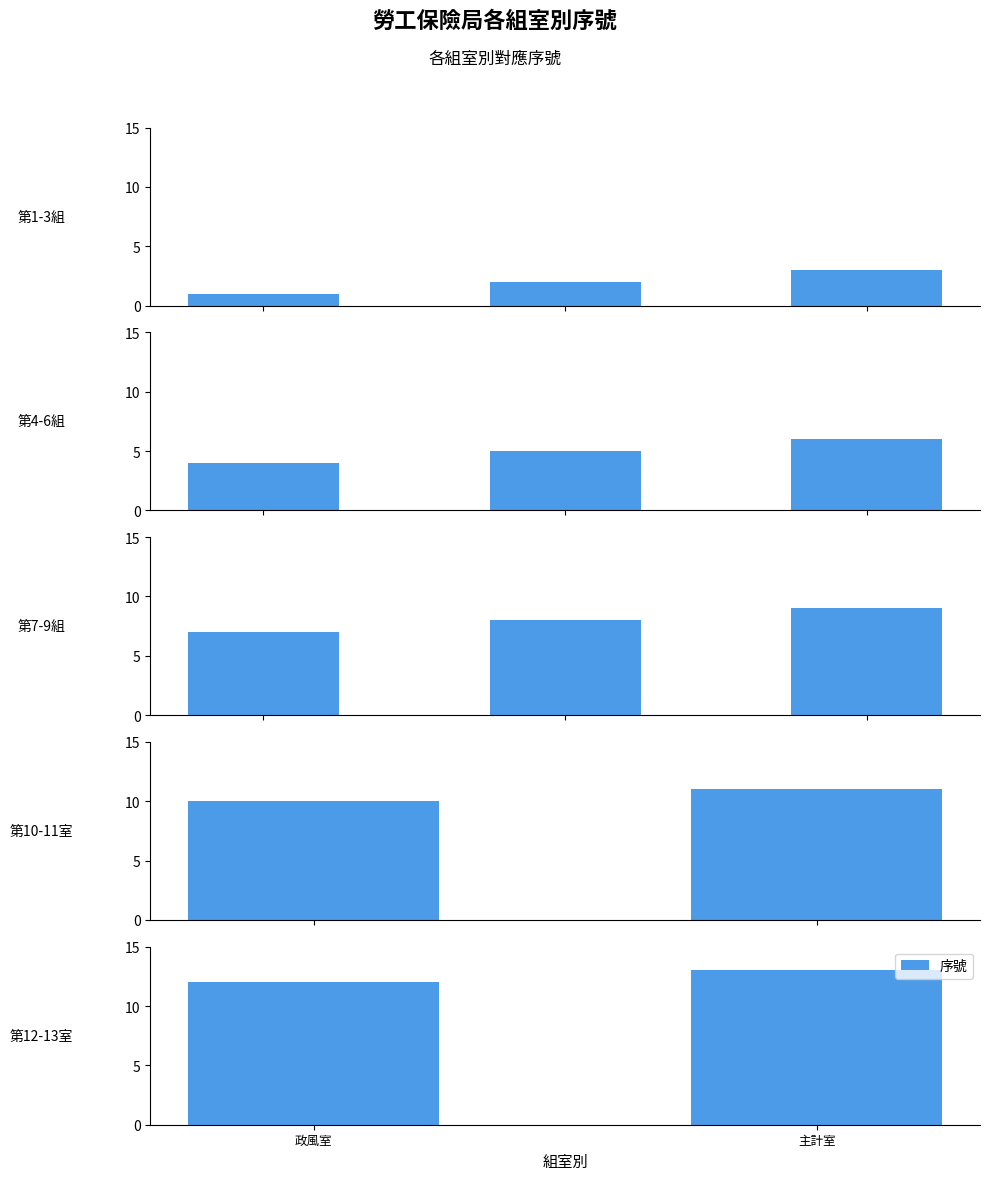

Rank the categories by value from lowest to highest.

政風室, 主計室